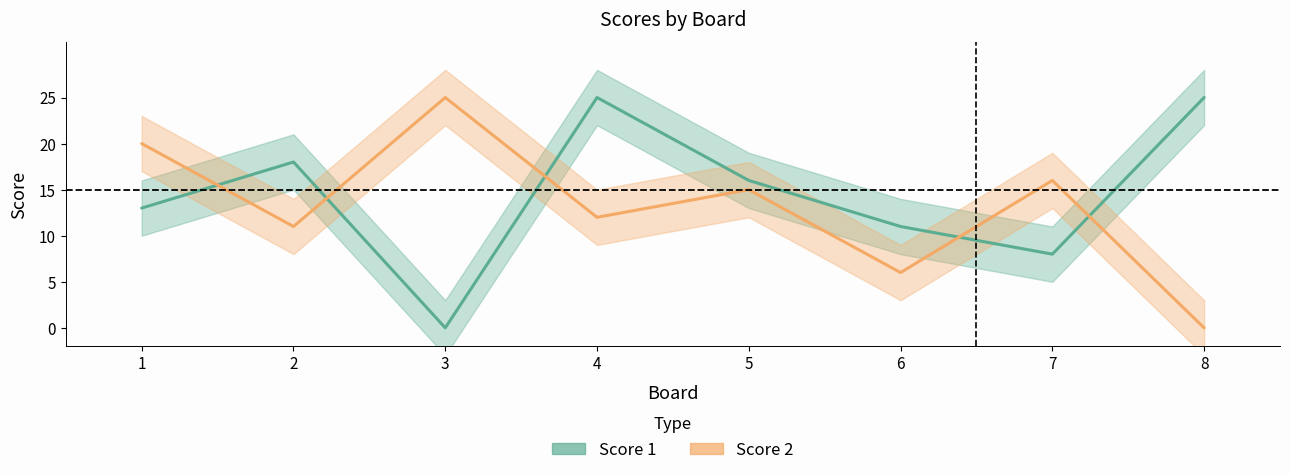

How many data points in Score 2 are less than 15?

4